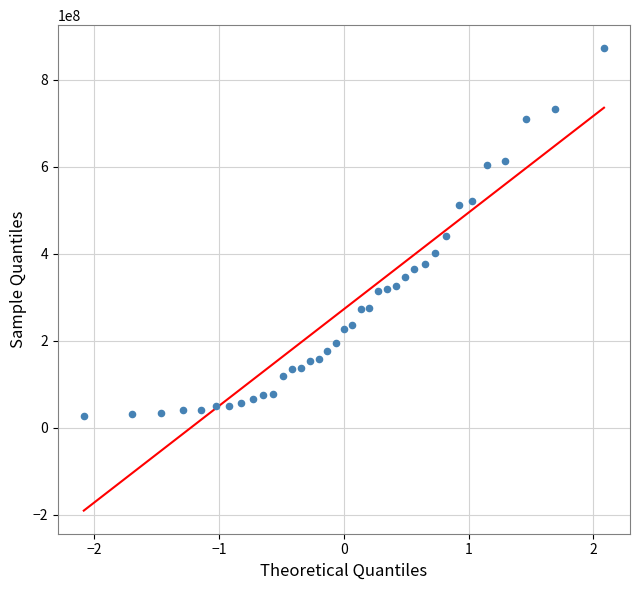

What is the range of Y values (max minus min)?

845693000